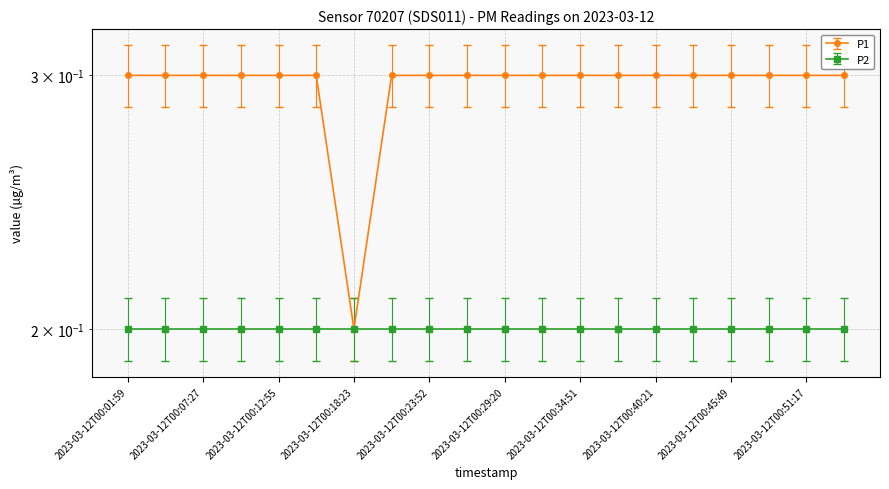

What is the difference between the maximum and minimum values?

0.1